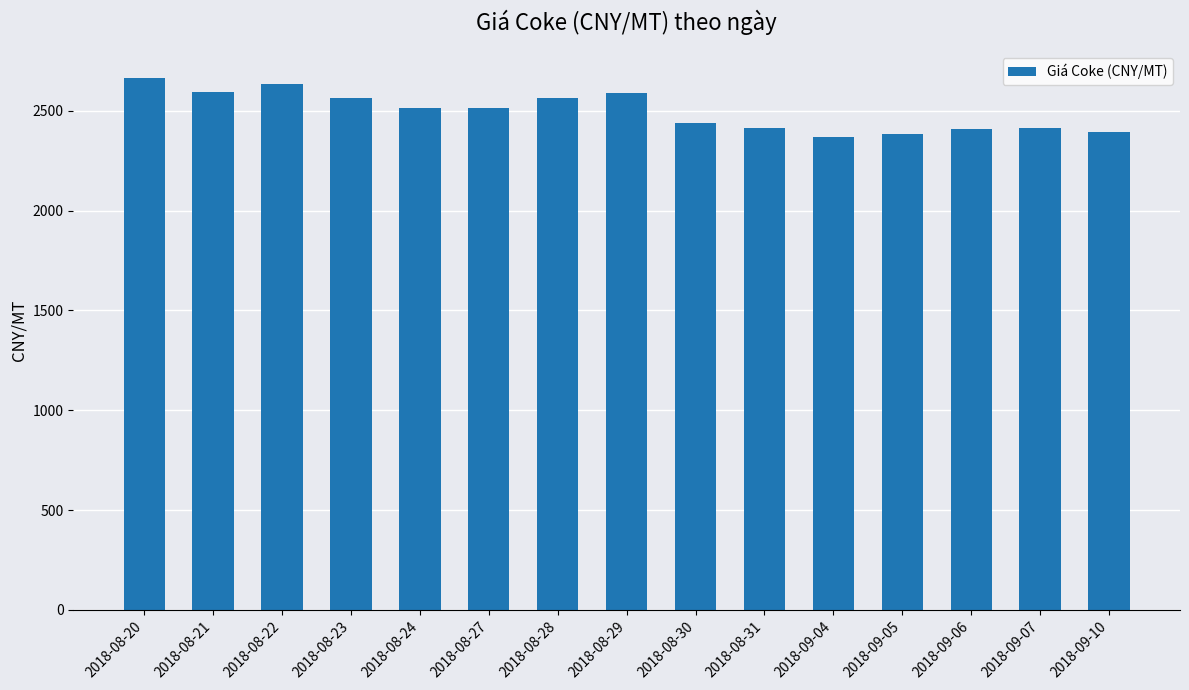

What is the difference between the second highest and minimum values?

268.0